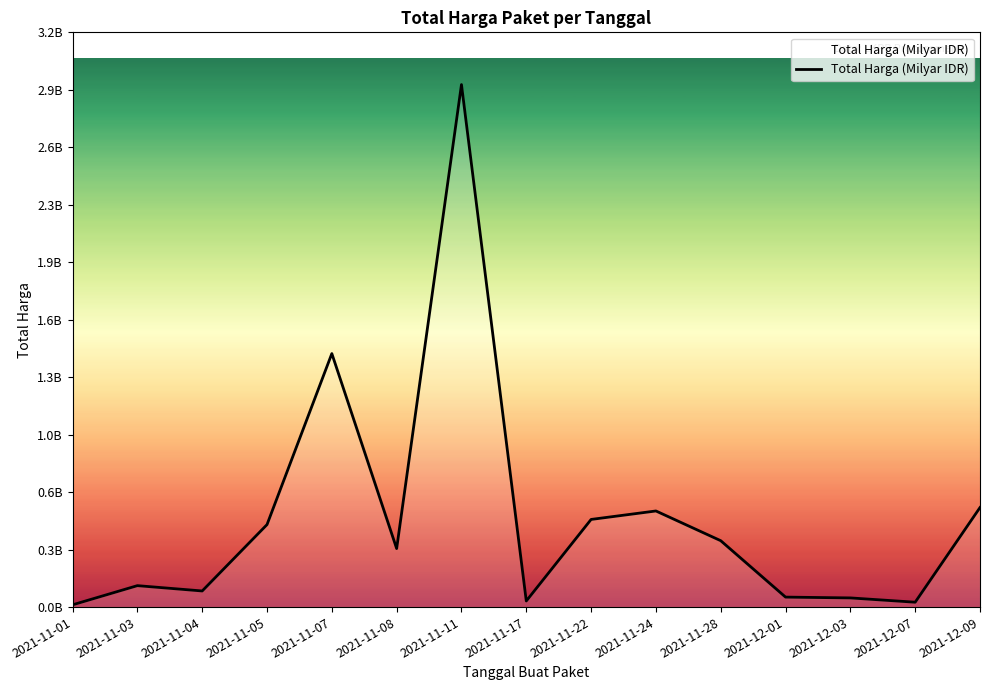

What position from the left is 2021-12-07?

14